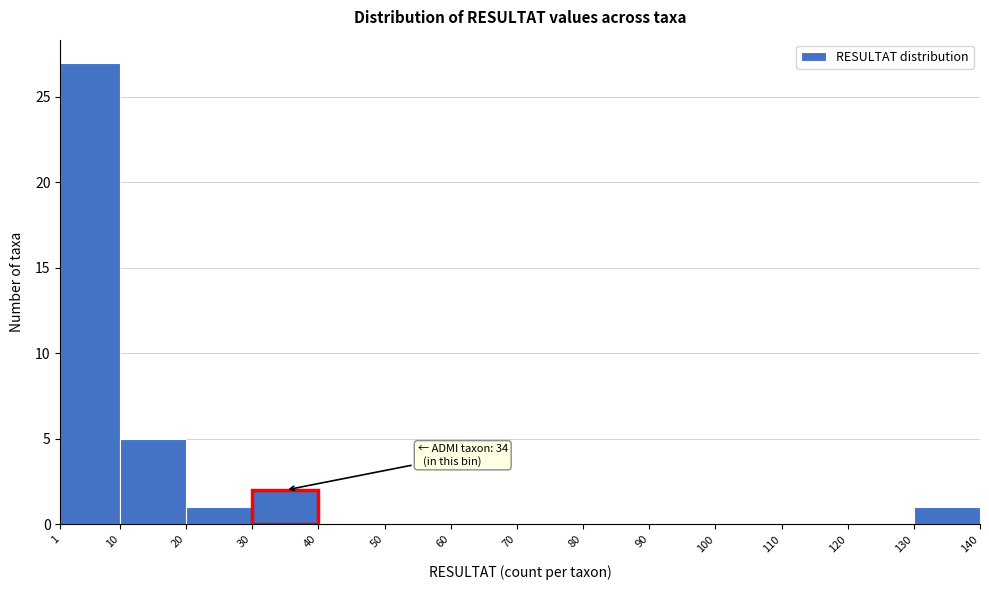

Which range on the x-axis has the tallest bar?

1 to 10